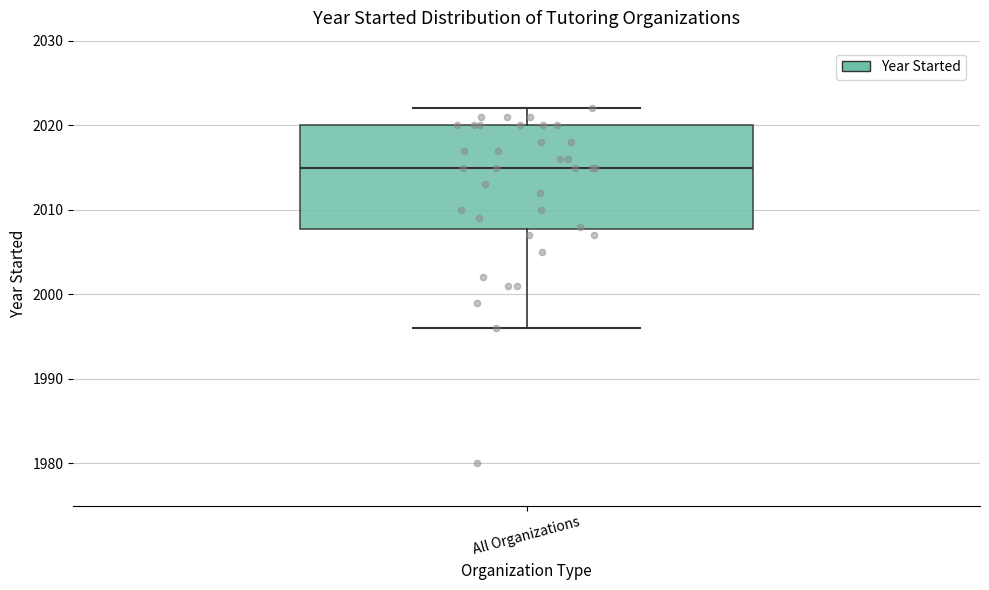

Where does the upper whisker of the box for All Organizations end on the y-axis? The values are not printed on the chart, so give them approximately, as read against the axis.

2022